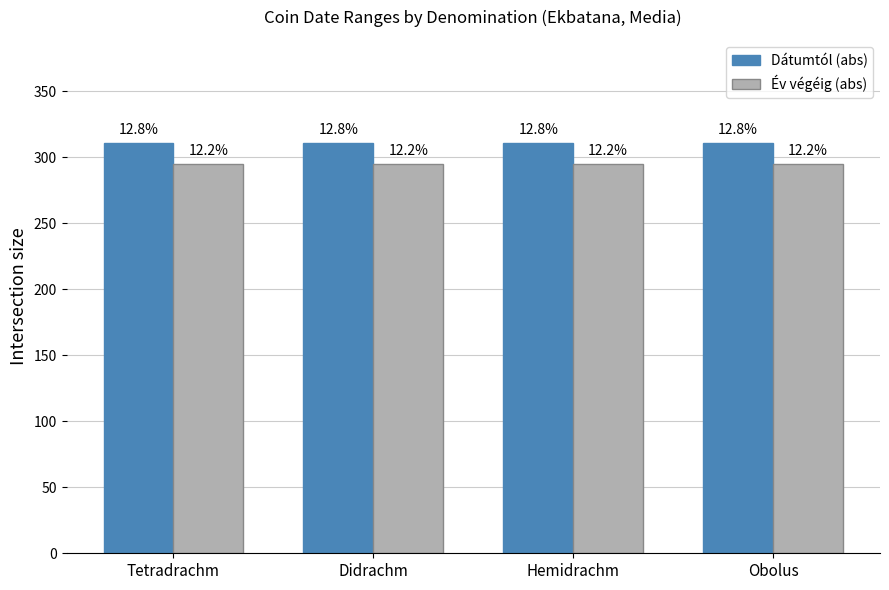

Which series has the widest spread of values?

Dátumtól (abs)